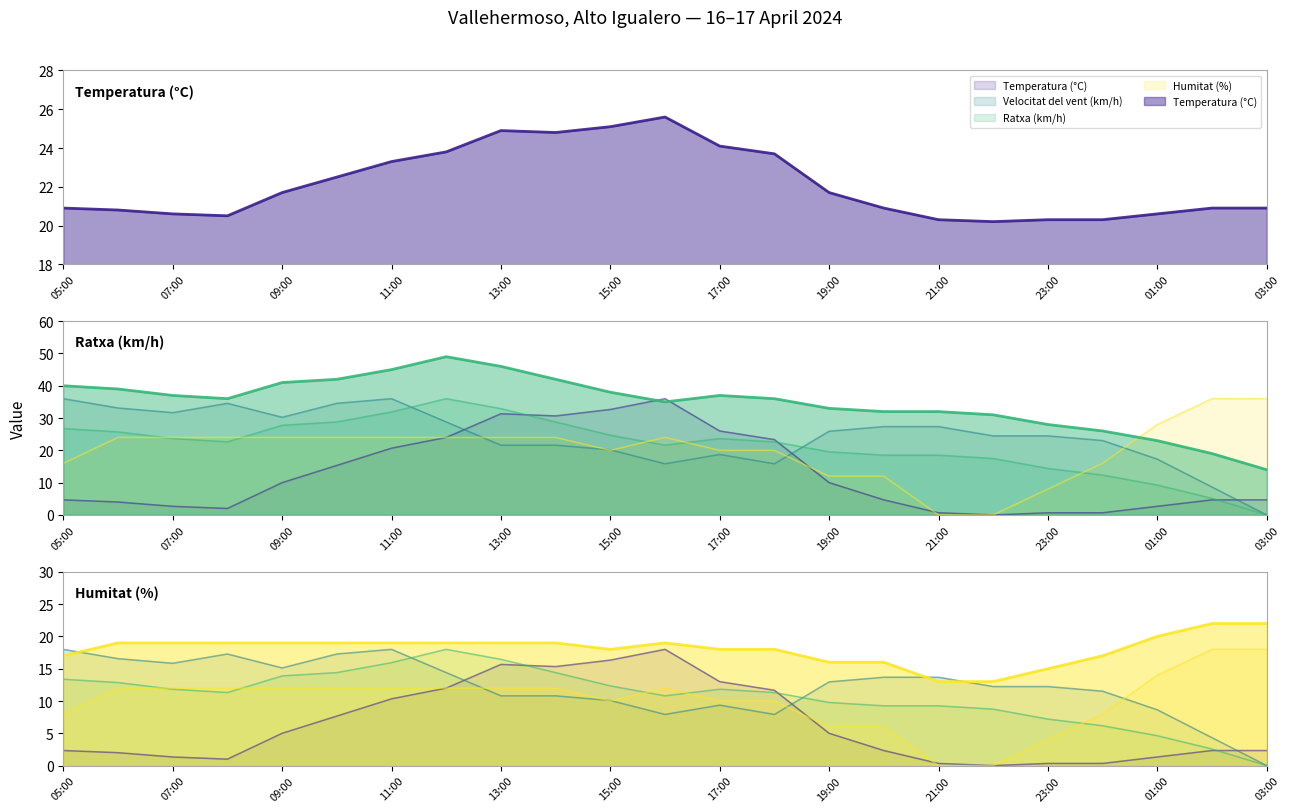

How many values are above zero?

22